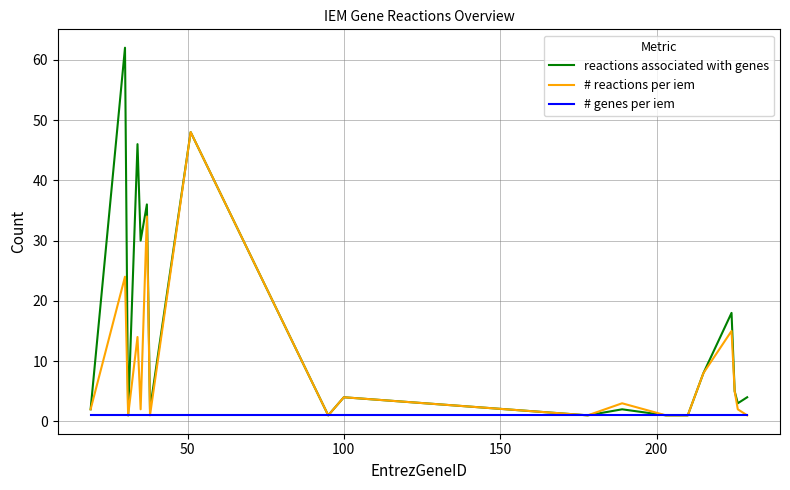

List the series in order of their overall mean, highest first.

reactions associated with genes, # reactions per iem, # genes per iem